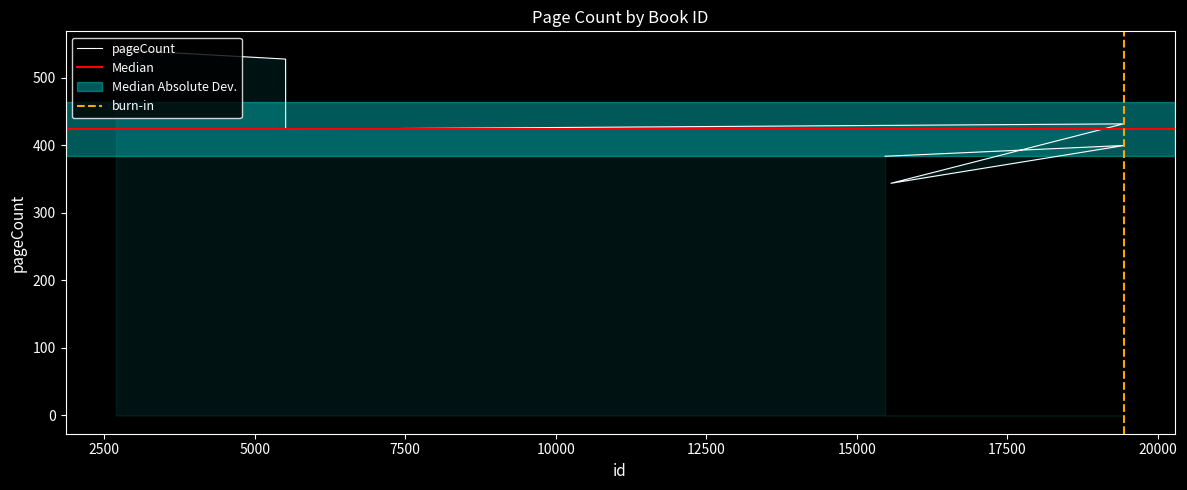

List the labels in order of value, smallest first.

15567, 15471, 19441, 5515, 19425, 5514, 2697